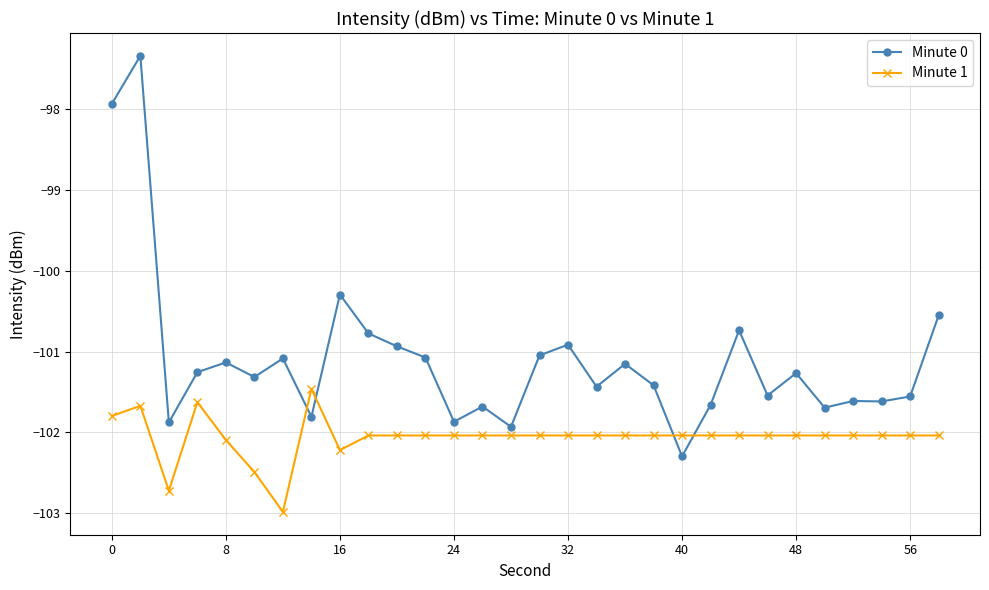

List the series in order of their peak value, highest first.

Minute 0, Minute 1